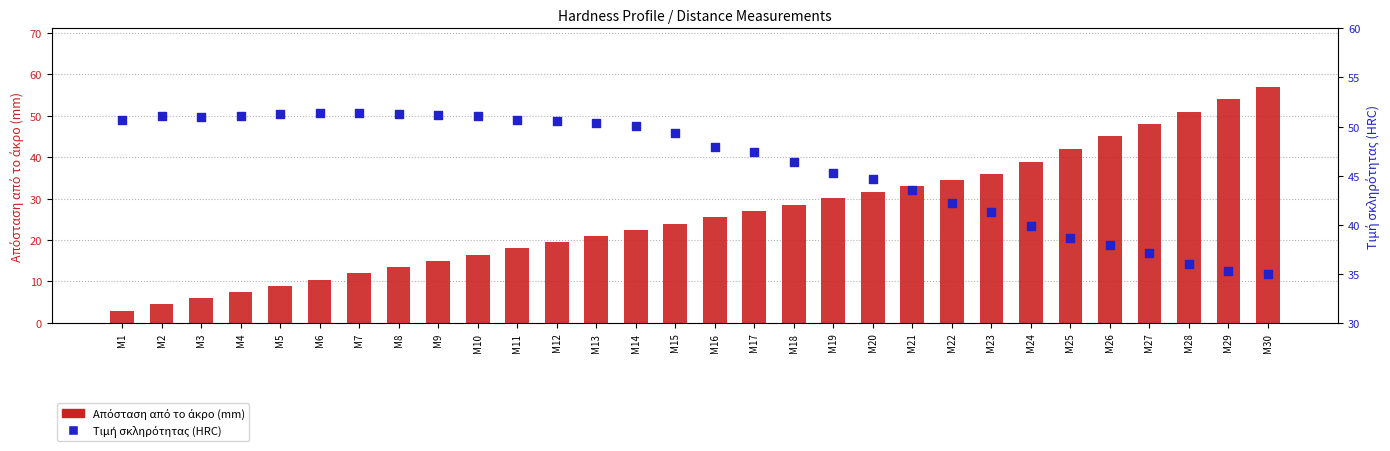

Which series contains the lowest Y value?

Απόσταση από το άκρο (mm)